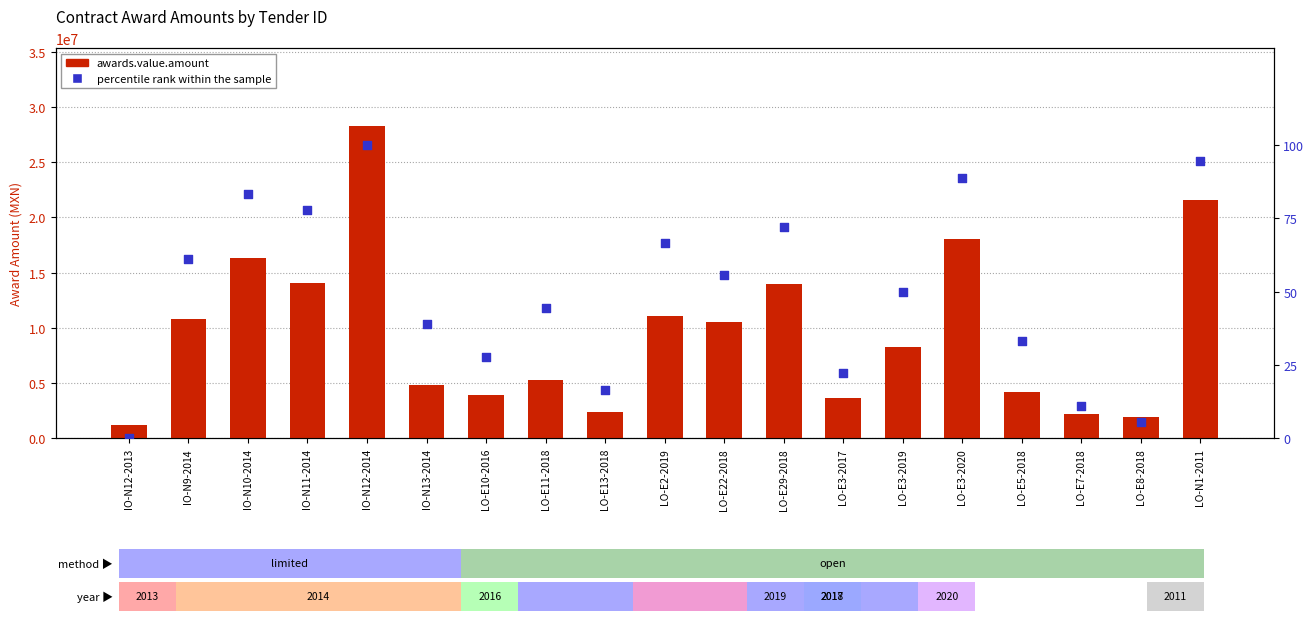

At which category is the sum across all series the highest?

IO-N12-2014